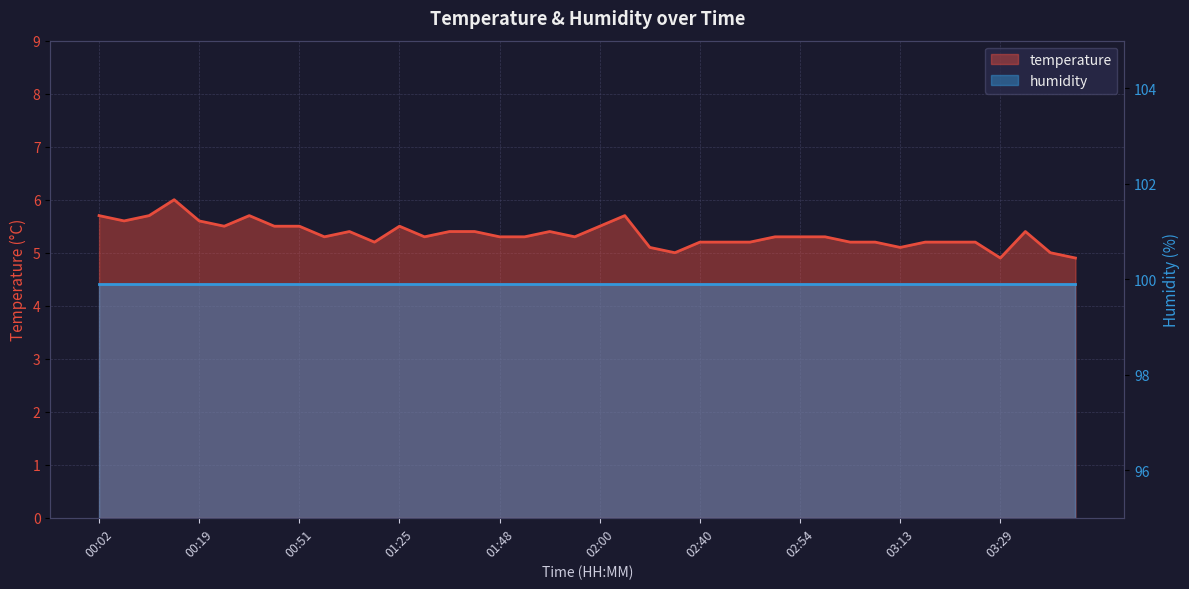

How many points are lower than both their immediate neighbors (excluding endpoints)?

9